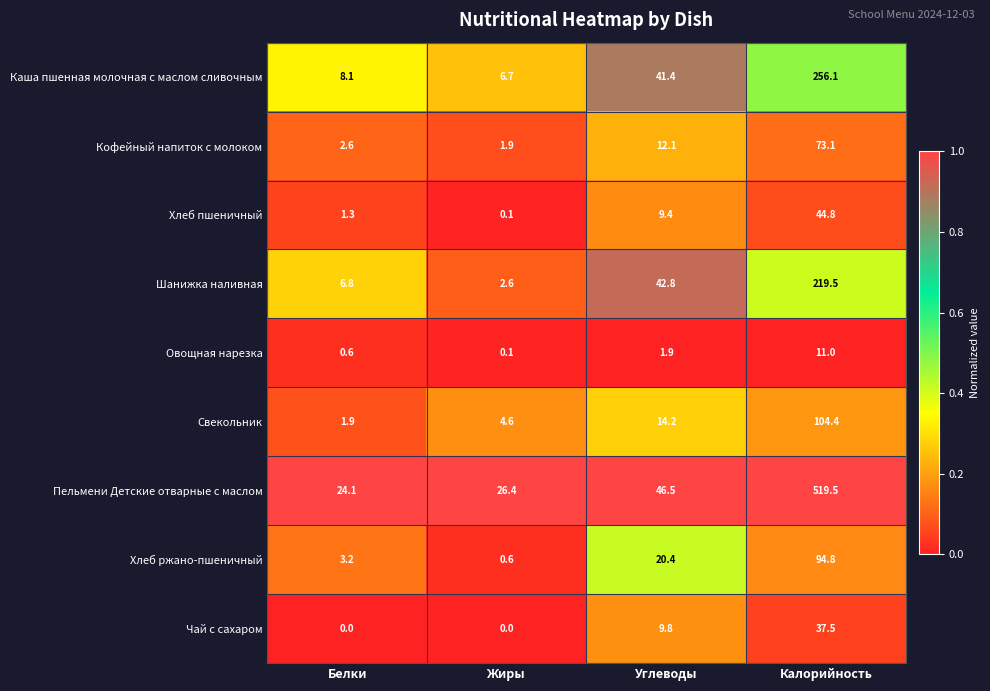

The value of Овощная нарезка at Жиры is 0.1. True or false?

True